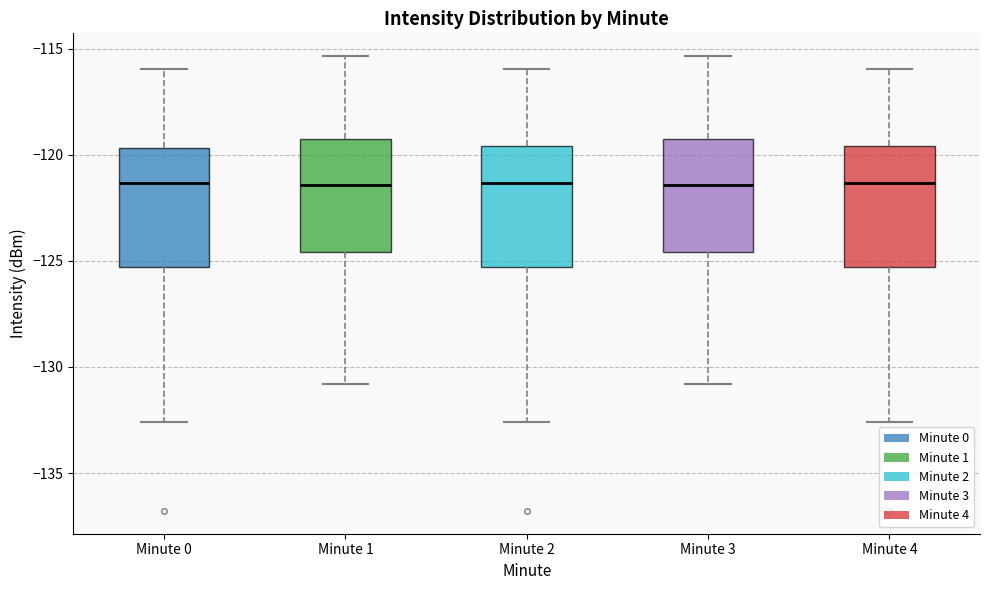

Reading left to right, read every box against the y-axis: the position of its median line, the range the box covers, and the ends of its whiskers. The values are not printed on the chart, so give them approximately, as read against the axis.

Minute 0: median -121.5, box -125.5 to -119.5, whiskers -132.5 to -116.0
Minute 1: median -121.5, box -124.5 to -119.0, whiskers -131.0 to -115.5
Minute 2: median -121.5, box -125.5 to -119.5, whiskers -132.5 to -116.0
Minute 3: median -121.5, box -124.5 to -119.0, whiskers -131.0 to -115.5
Minute 4: median -121.5, box -125.5 to -119.5, whiskers -132.5 to -116.0